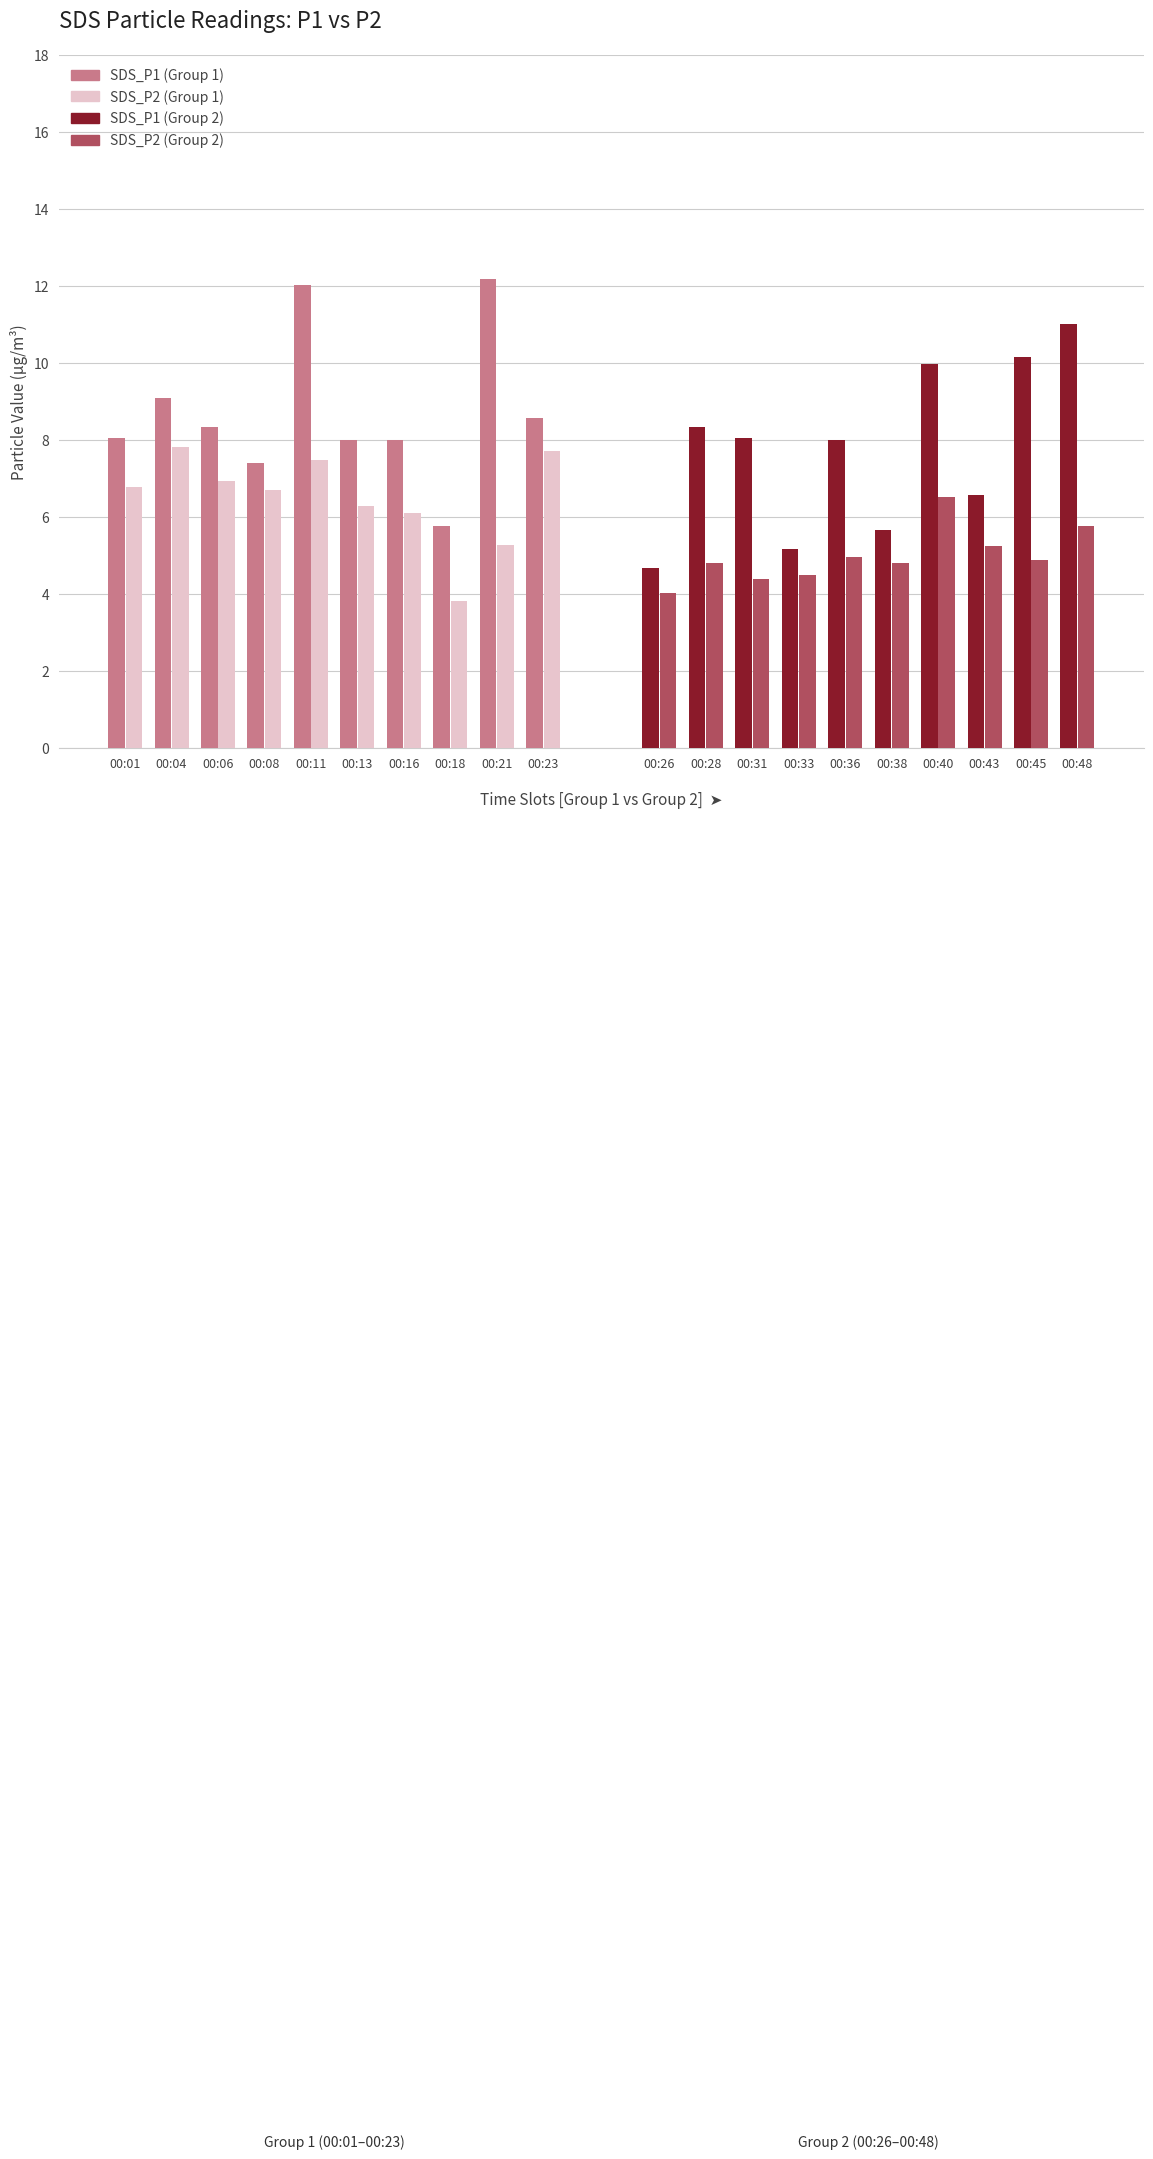

Which series has the largest range (max minus min)?

SDS_P1